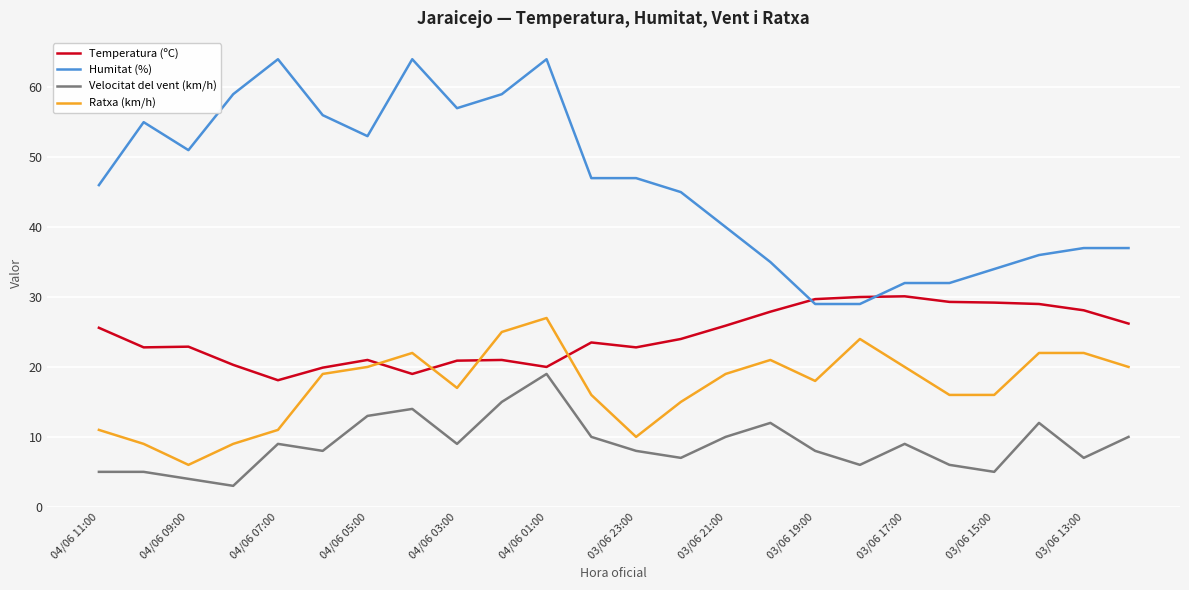

True or false: Ratxa (km/h) and Humitat (%) cross at least once.

False